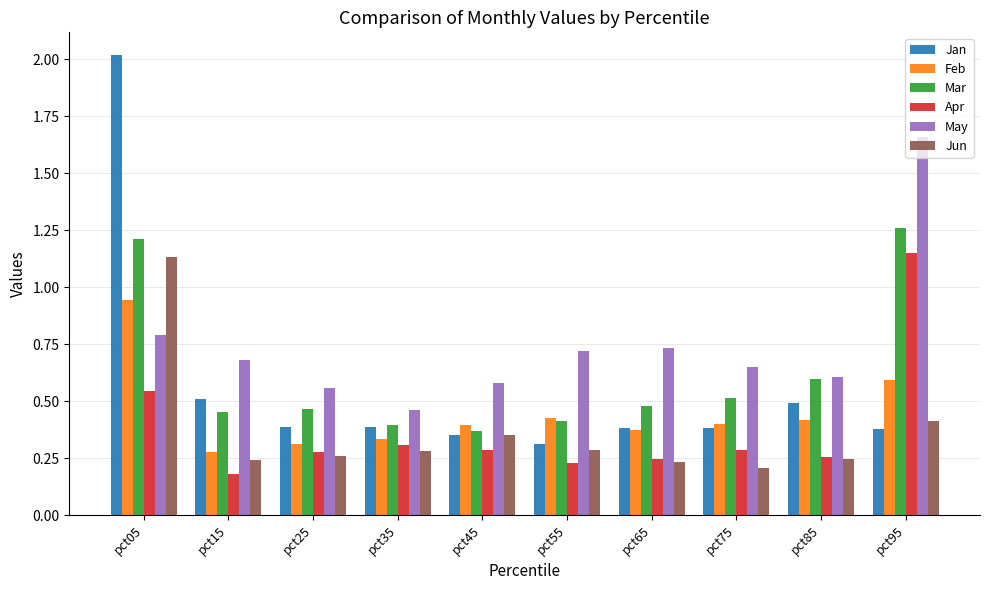

How many categories are shown in the chart?

10